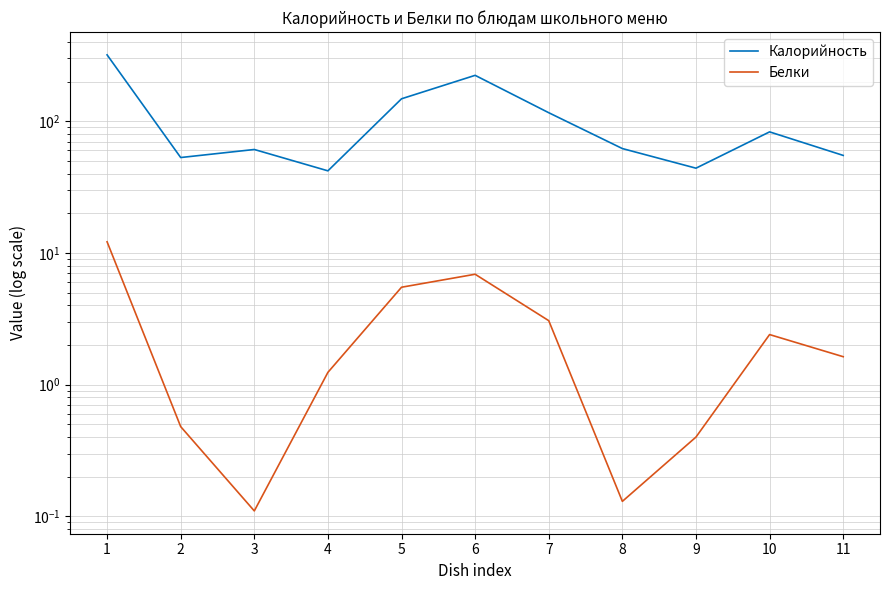

What are all the series names shown in the legend?

Калорийность, Белки